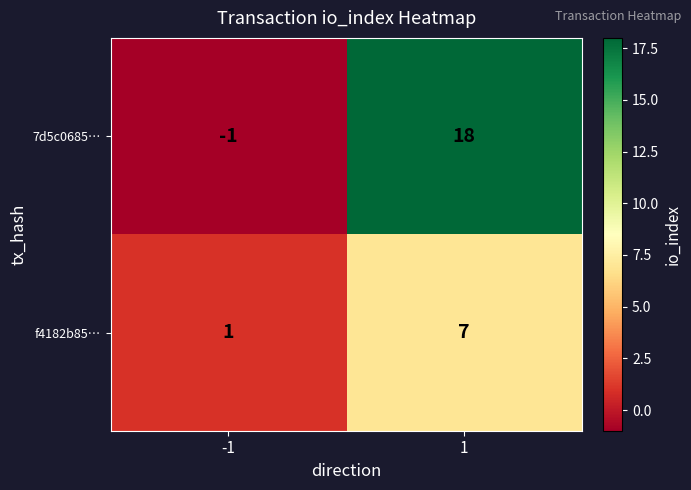

Is it true that f4182b85… equals 1 at -1?

True